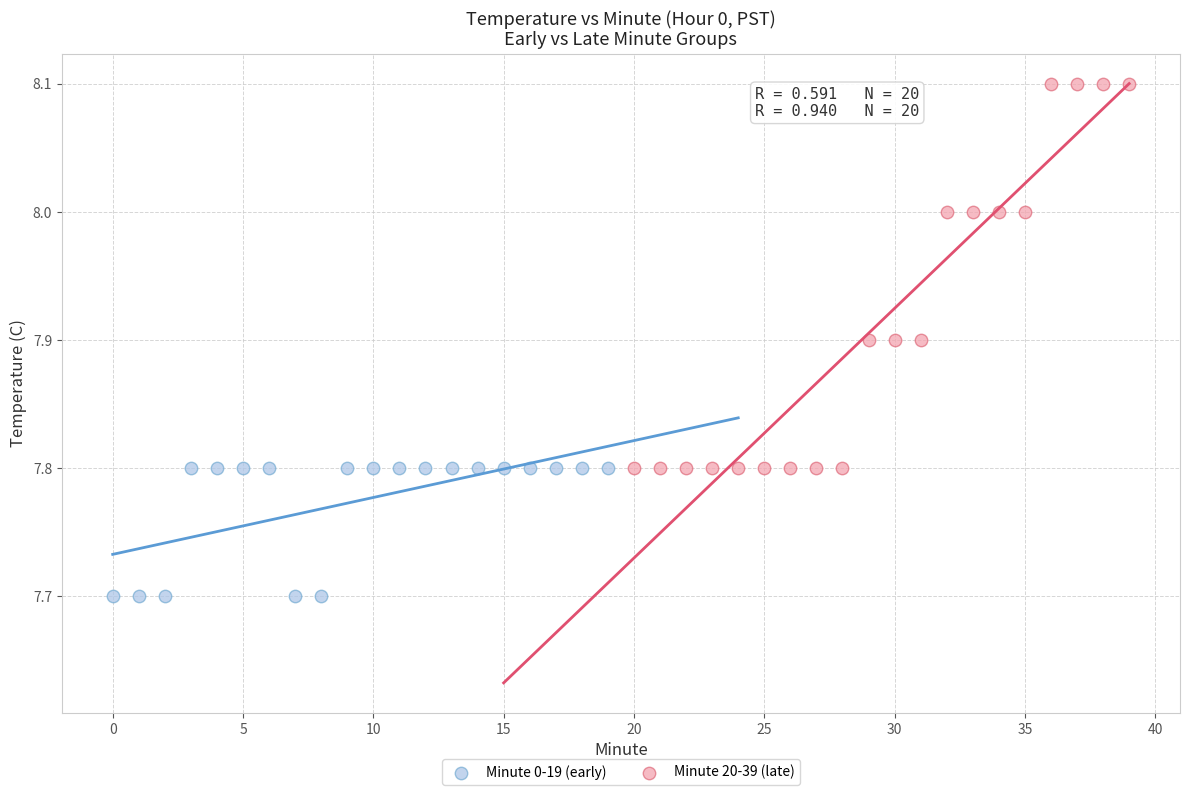

Which series contains the highest Y value?

Minute 20-39 (late)